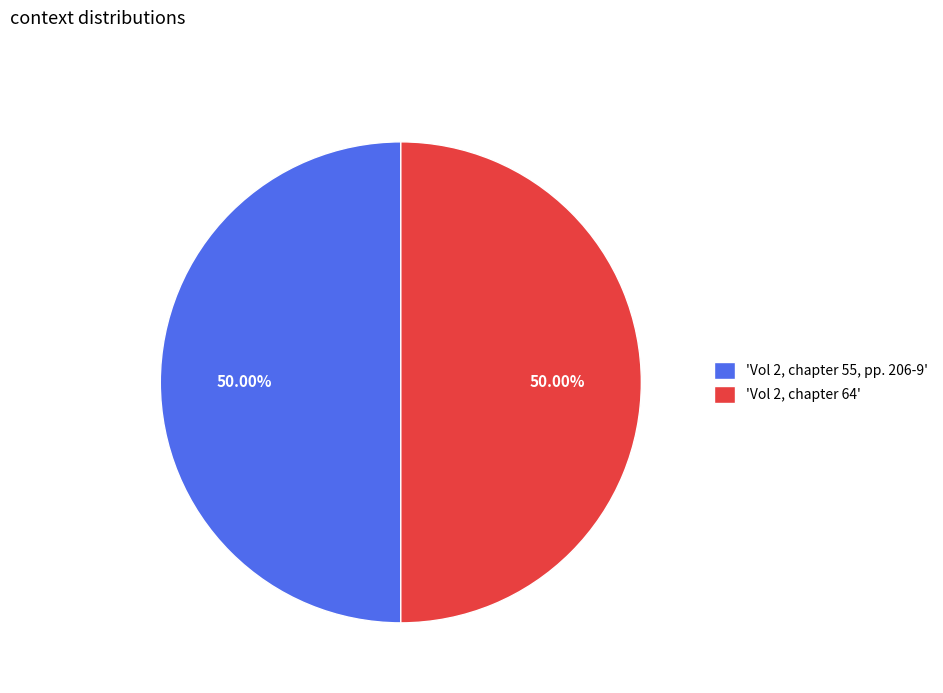

How many slices are in this pie chart?

2